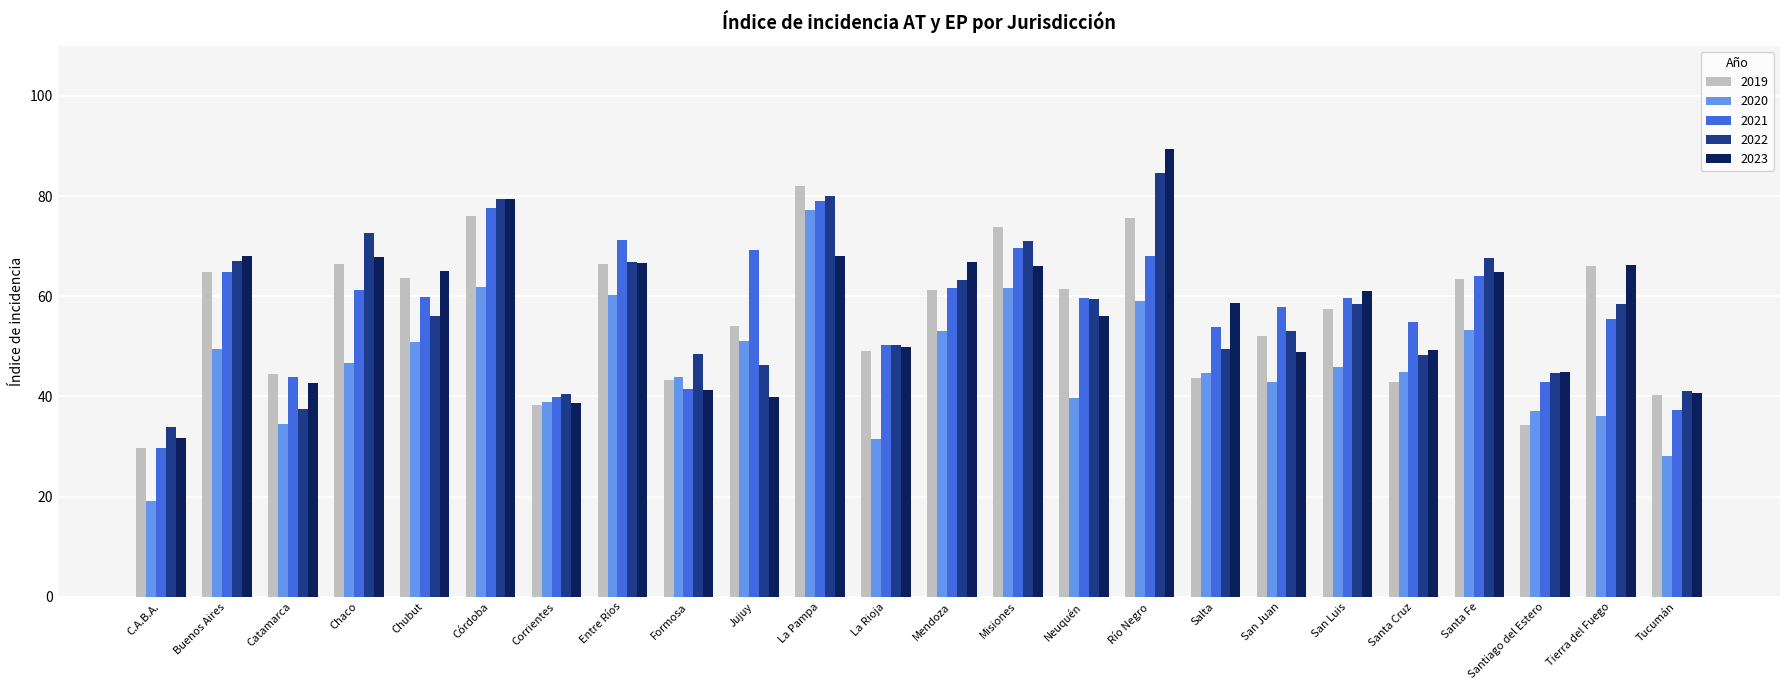

Is it true that 2021 equals 42.9 at La Pampa?

False